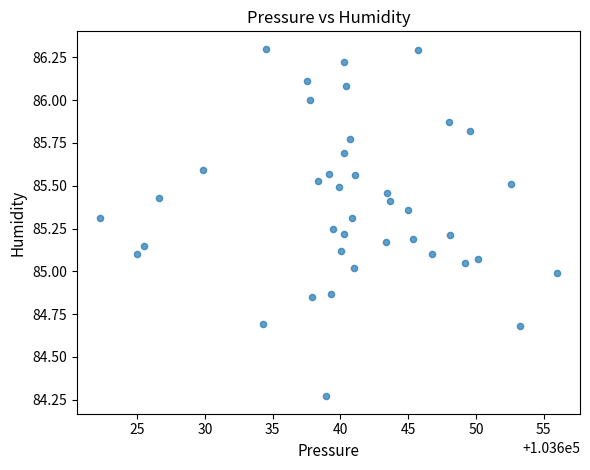

What is the range of X values (max minus min)?

33.8